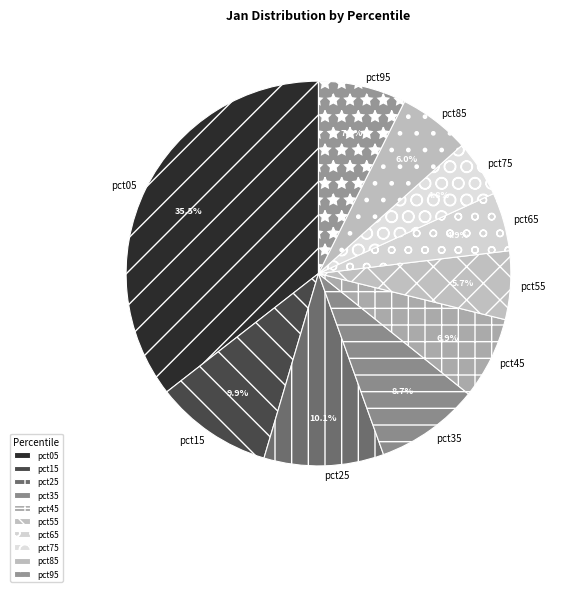

What percentage is NOT represented by pct15?

90.1%